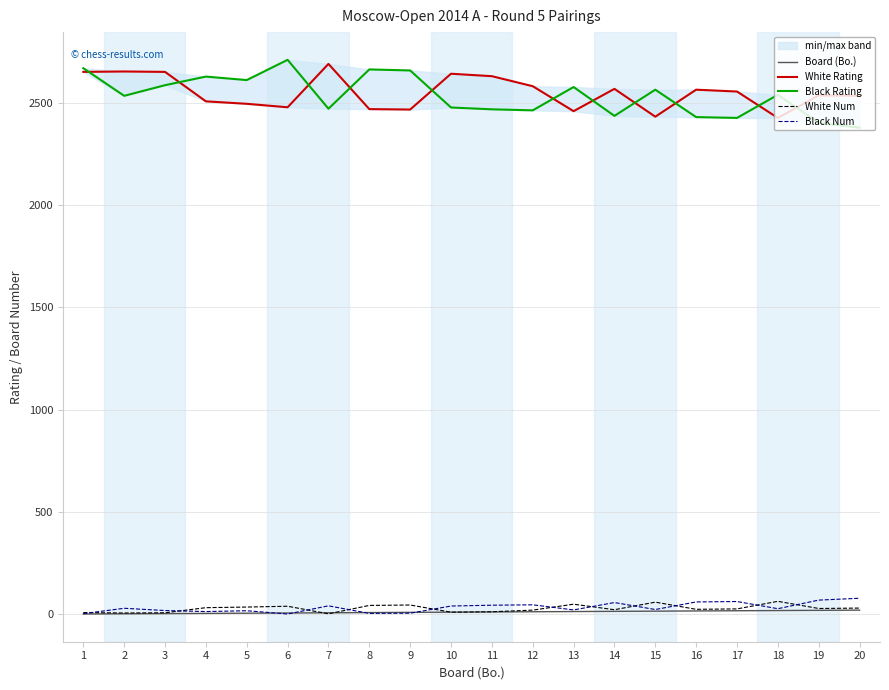

What is the difference between the highest and lowest values at 20?

2514